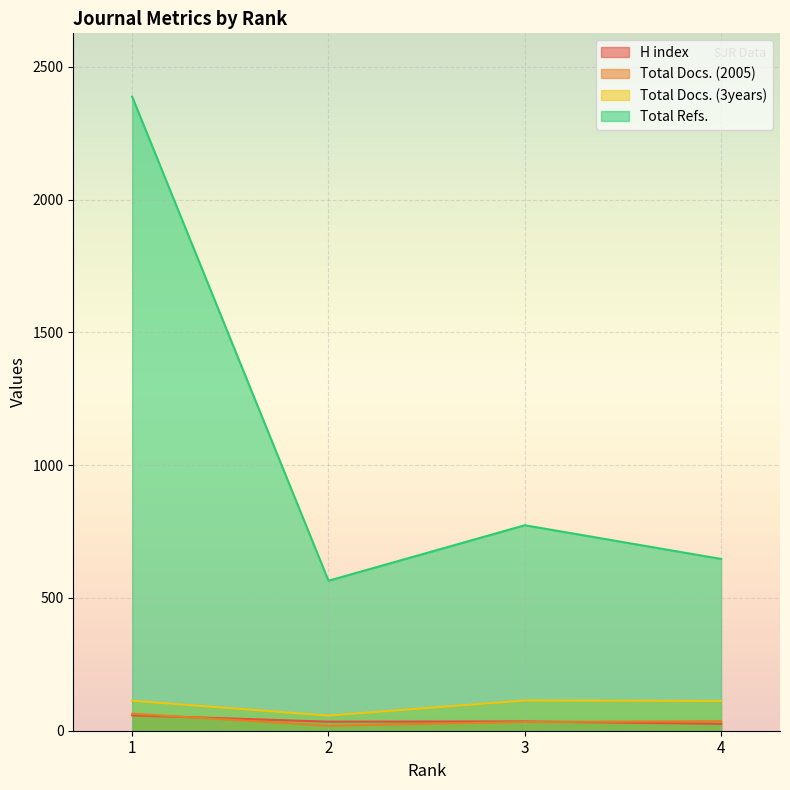

Read the Total Docs. (3years) value at 2, to the nearest 5.

55